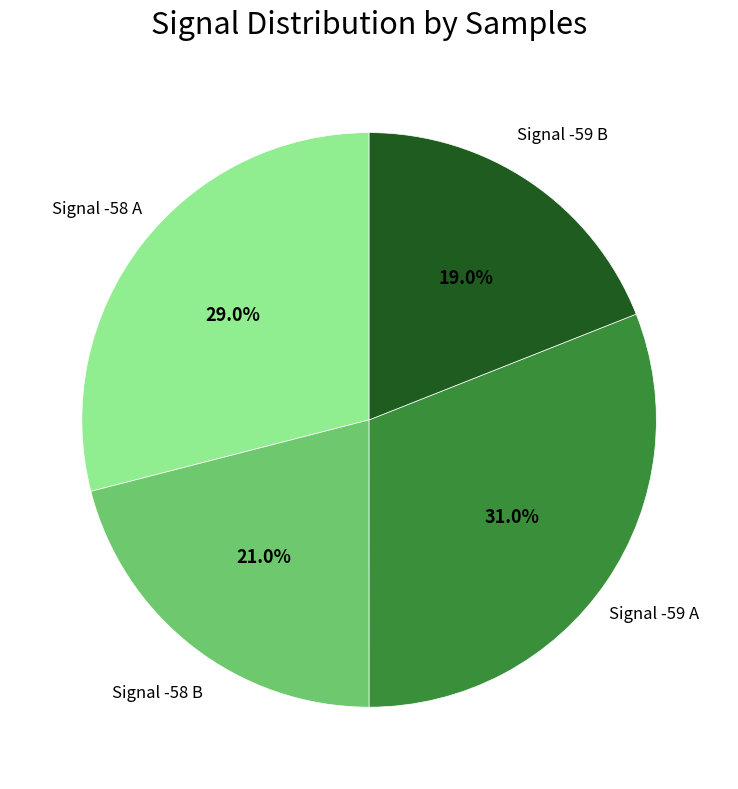

What is the smallest slice in the pie chart?

Signal -59 B